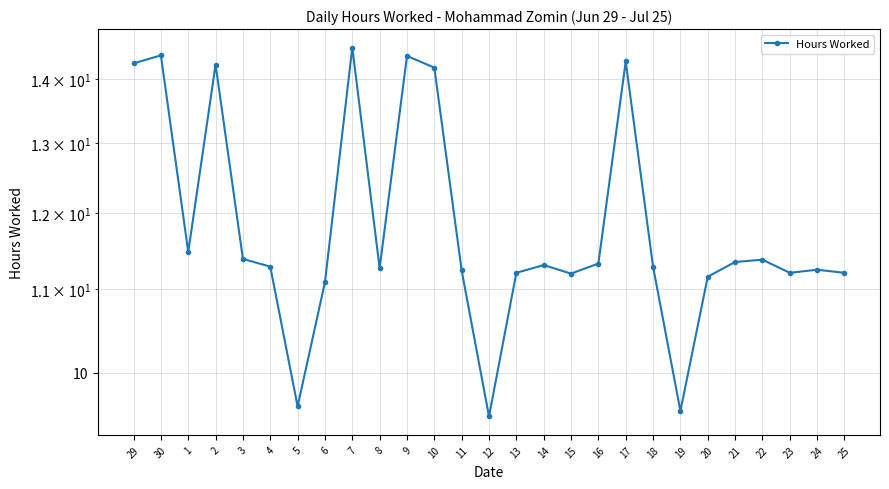

What is the difference between the maximum and minimum values?

5.0